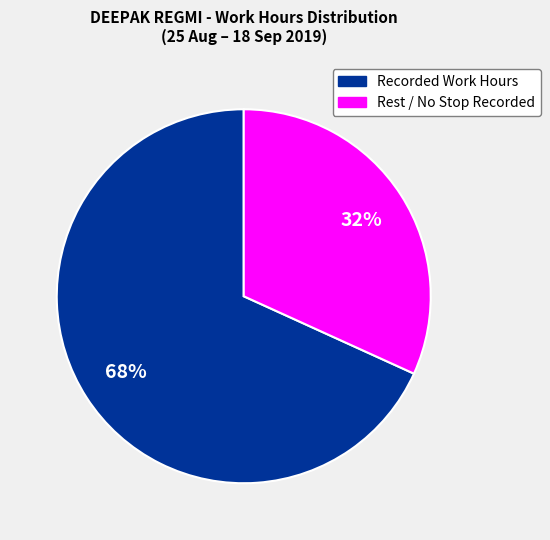

Which category has the biggest portion of the pie?

Recorded Work Hours